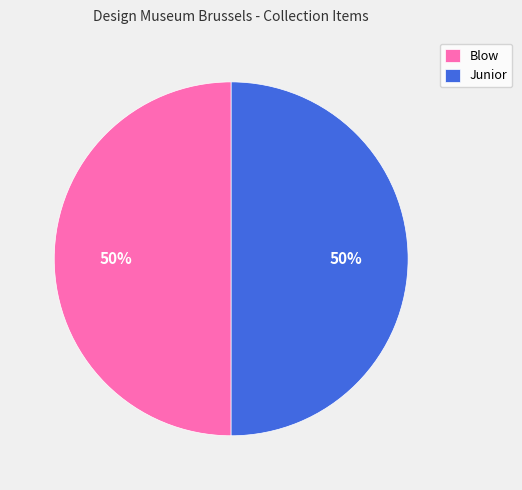

Is the sum of Blow and Junior greater than half?

Yes